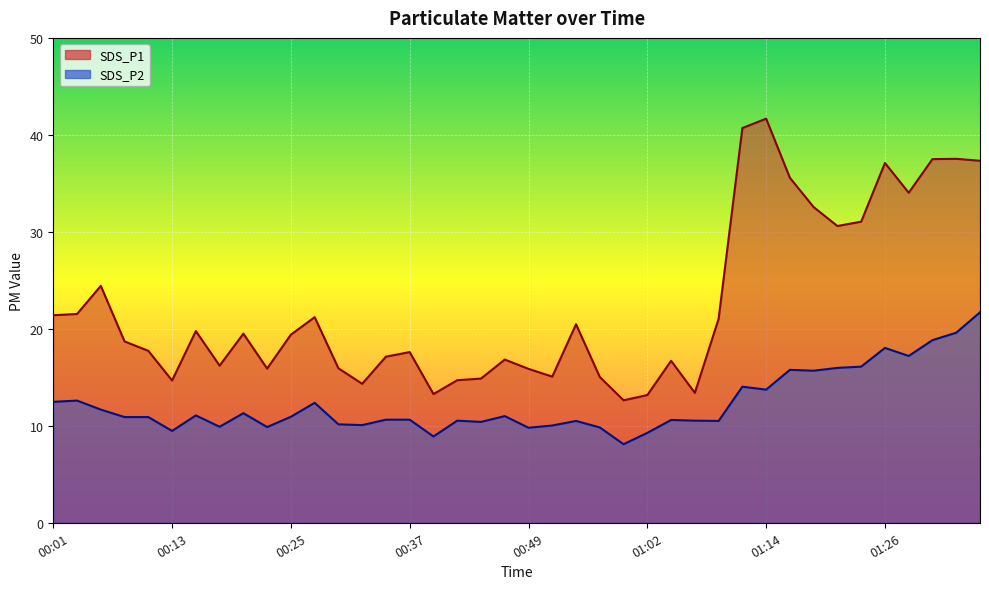

Rank the series at 01:06 from highest to lowest value.

SDS_P1, SDS_P2